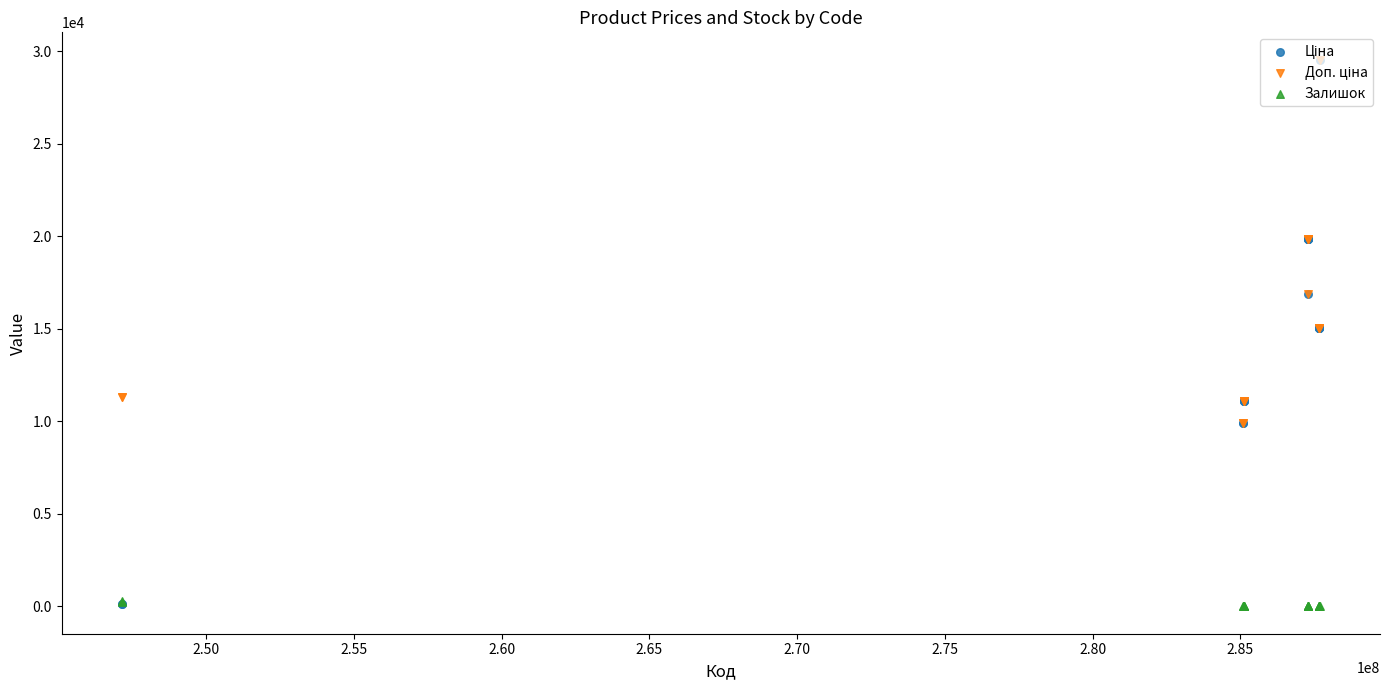

Which series has the widest spread of Y values?

Ціна